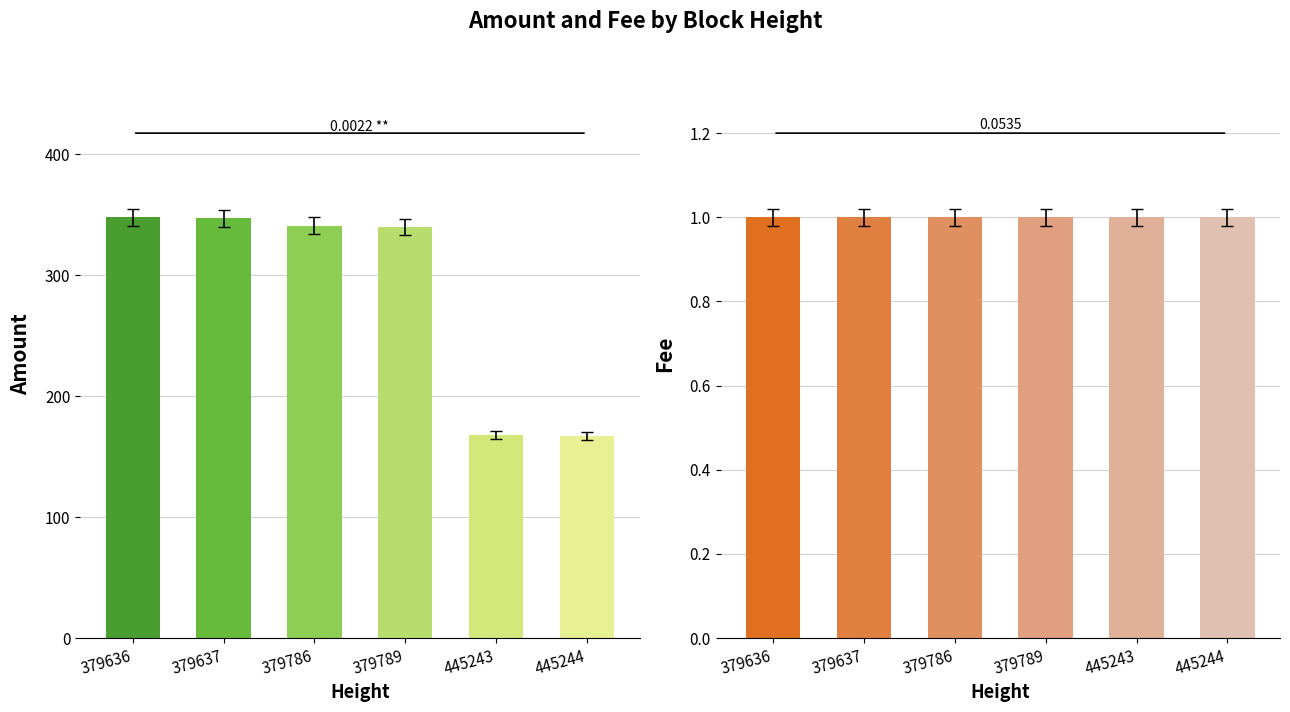

What is the value of the 6th bar from the left?

163.7